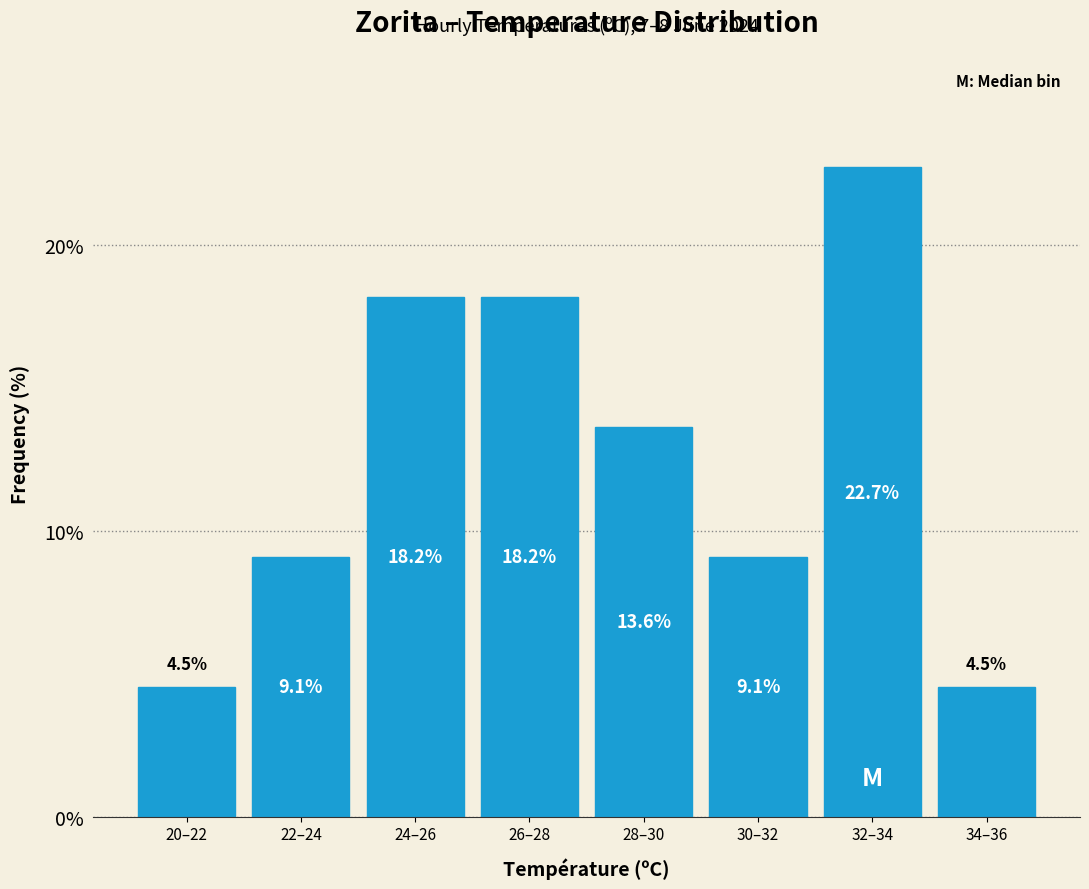

Reading left to right, extract all data points from this chart.

4.5	9.1	18.2	18.2	13.6	9.1	22.7	4.5